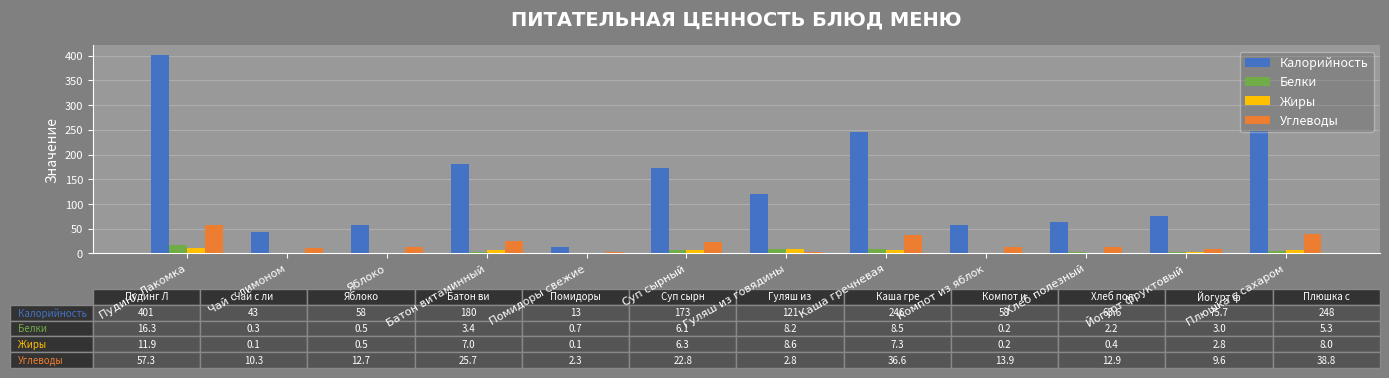

Is it true that Углеводы equals 13.9 at Компот из яблок?

True